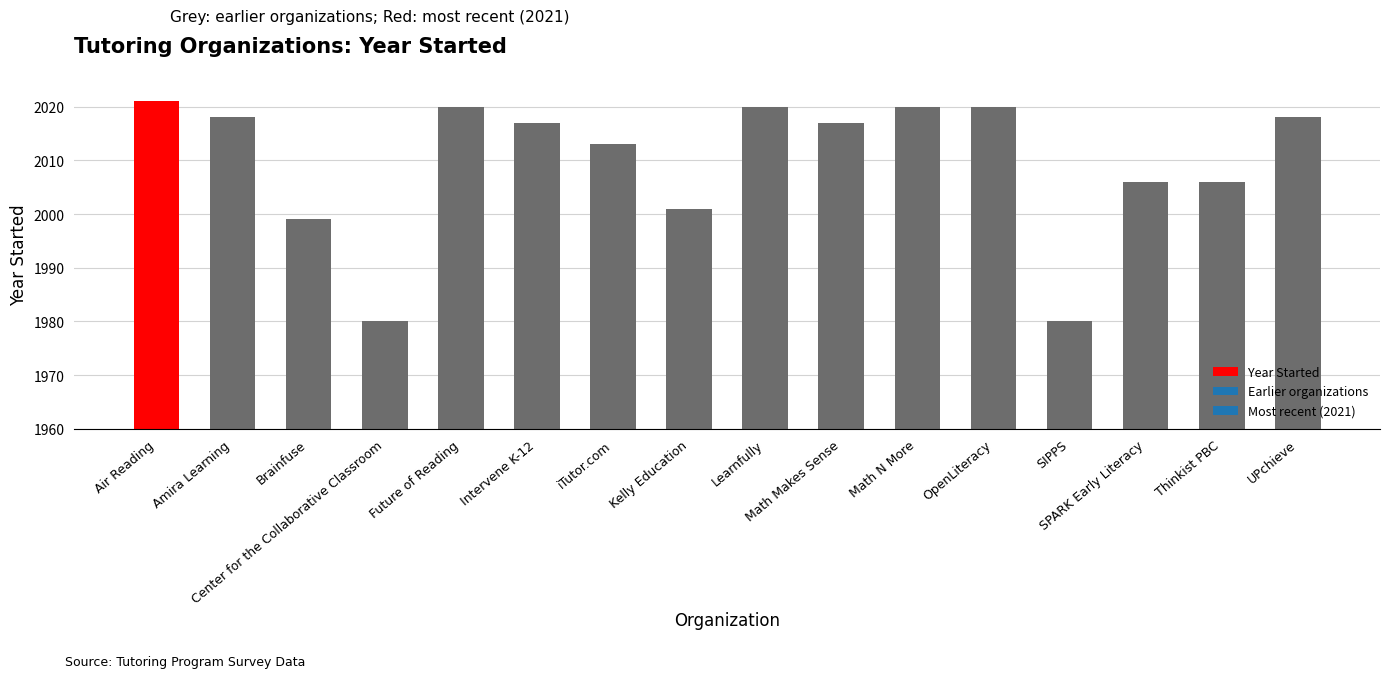

What is the difference between the second highest and minimum values?

40